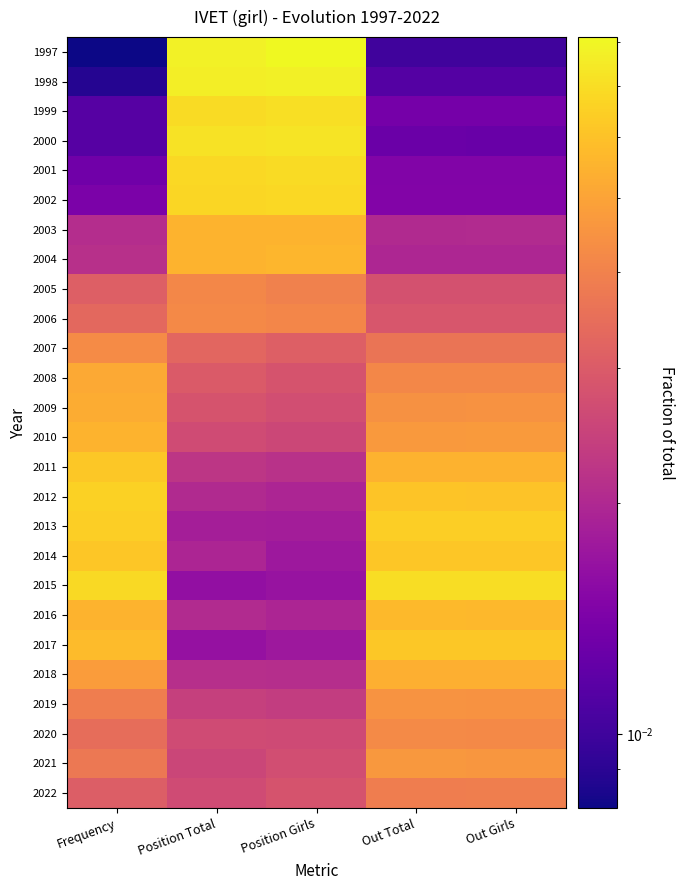

Between Frequency and Position Girls, which is larger?

Position Girls